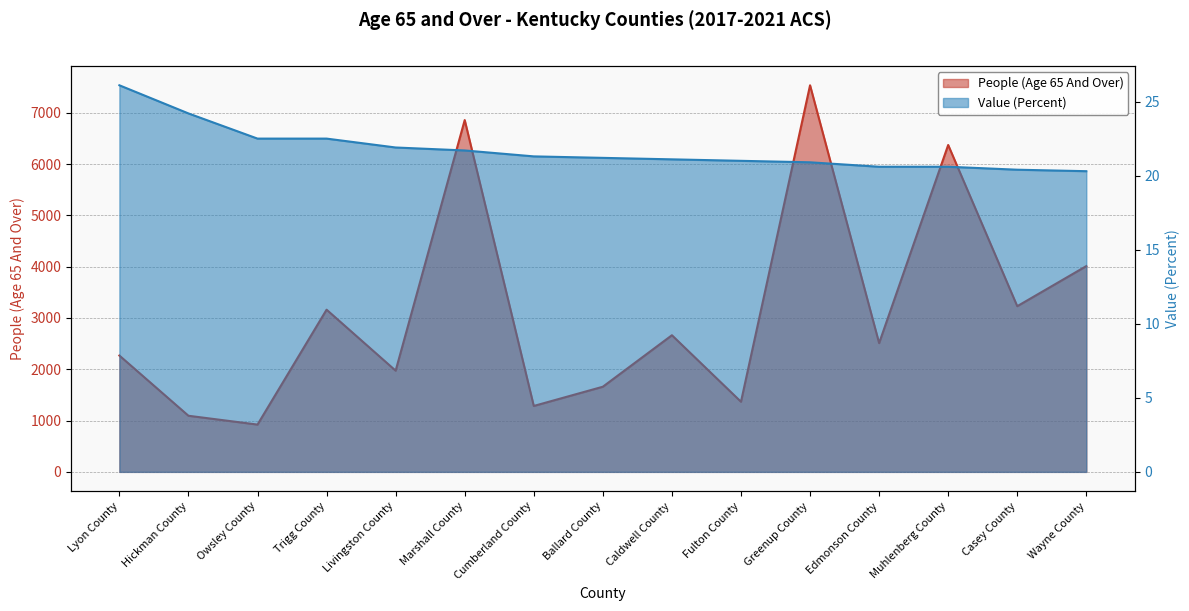

True or false: Value (Percent) and People (Age 65 And Over) intersect in this chart.

False